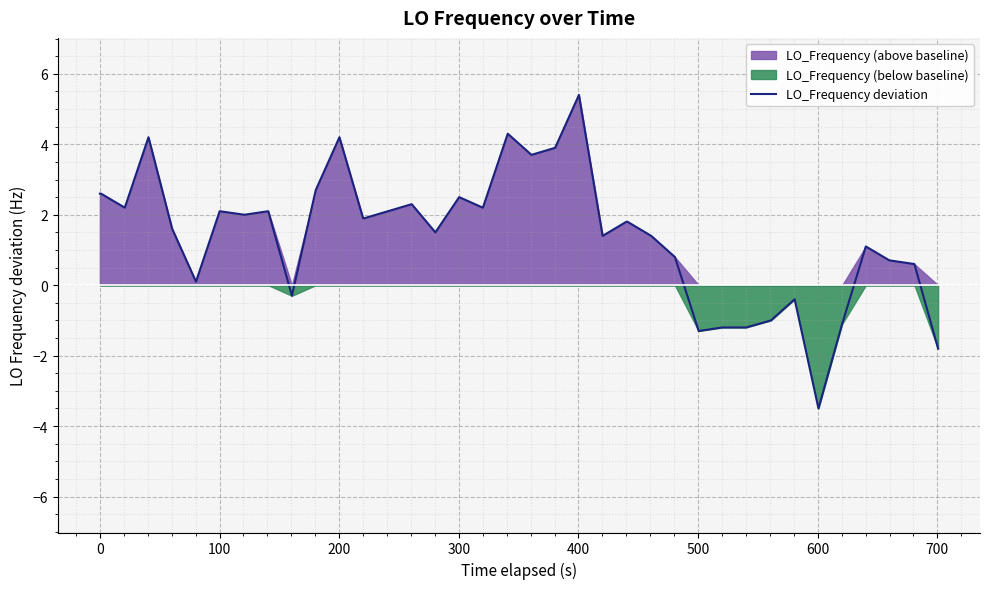

What is the maximum value shown in the chart?

5.4